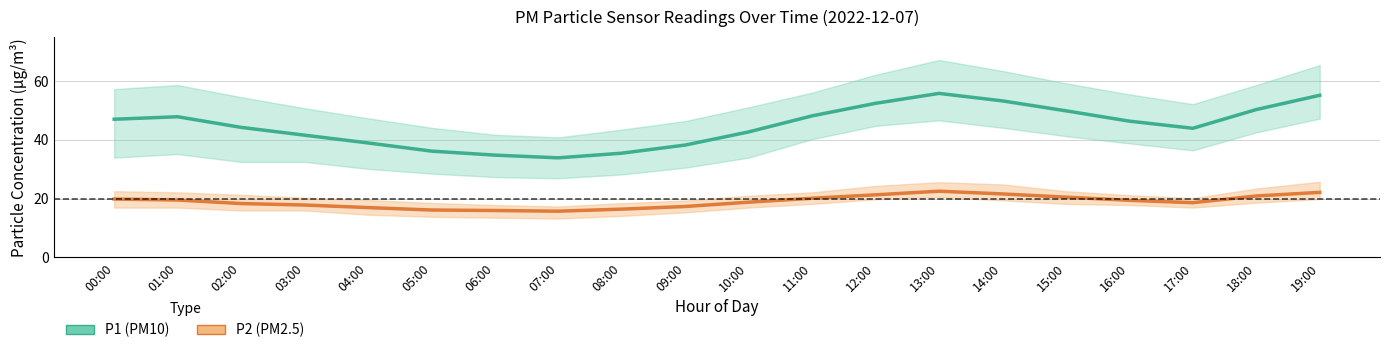

Rank the series by their average value, from lowest to highest.

P2 (PM2.5), P1 (PM10)